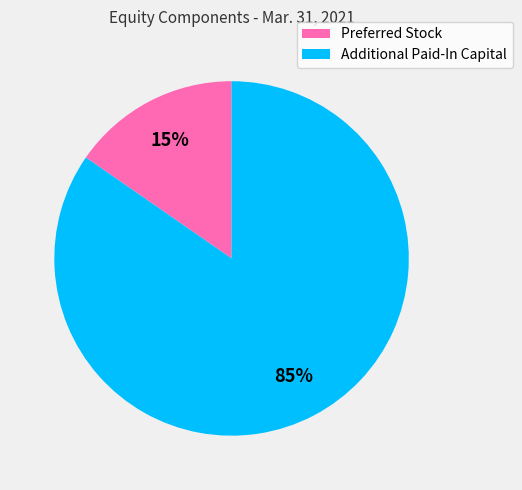

Is the sum of Preferred Stock and Additional Paid-In Capital greater than half?

Yes